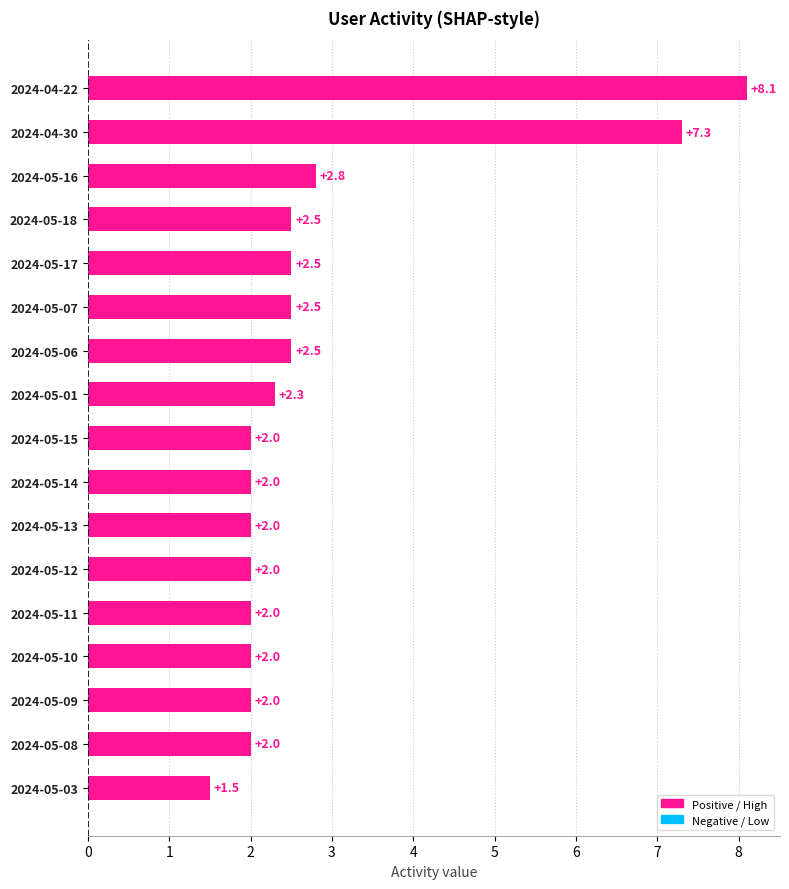

Which label corresponds to the largest value in the chart?

2024-04-22